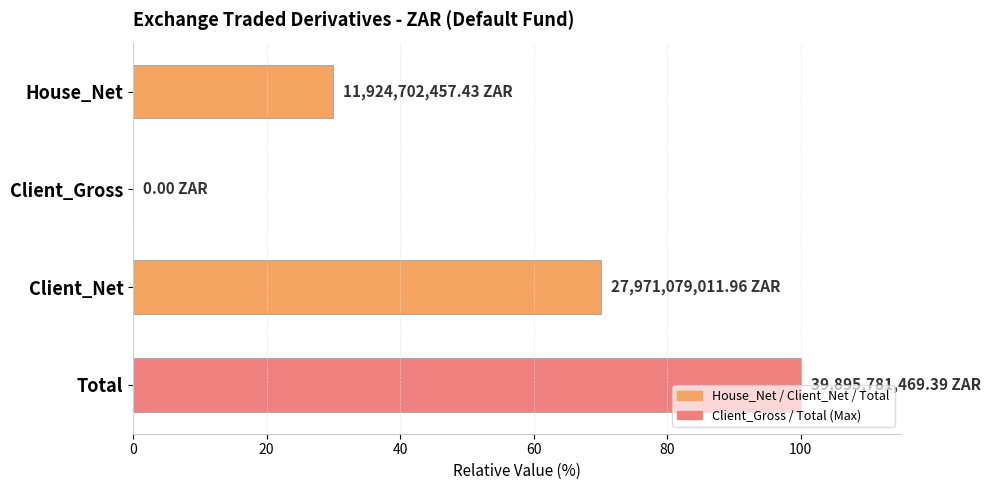

At which category does the chart reach its peak across all series?

Total